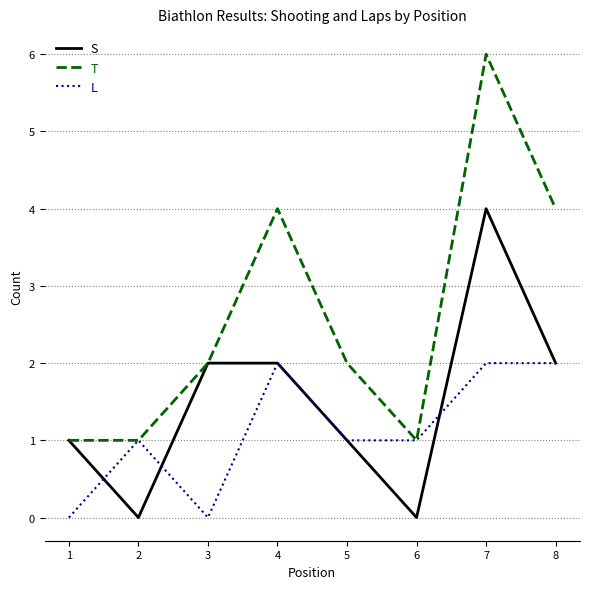

The L series shows 0 at 2. True or false?

False